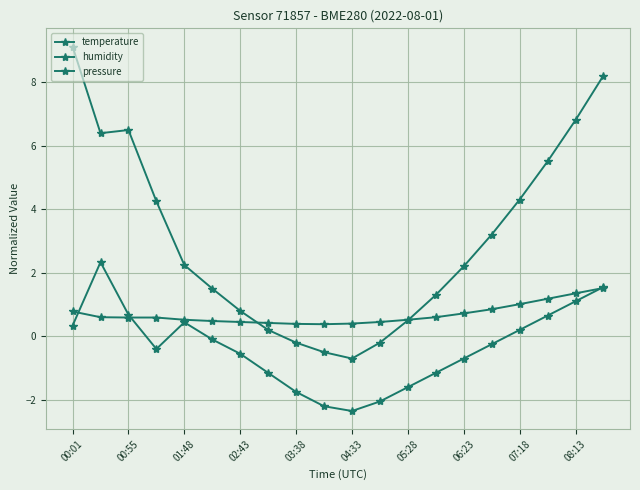

Does the chart have visible grid lines?

Yes